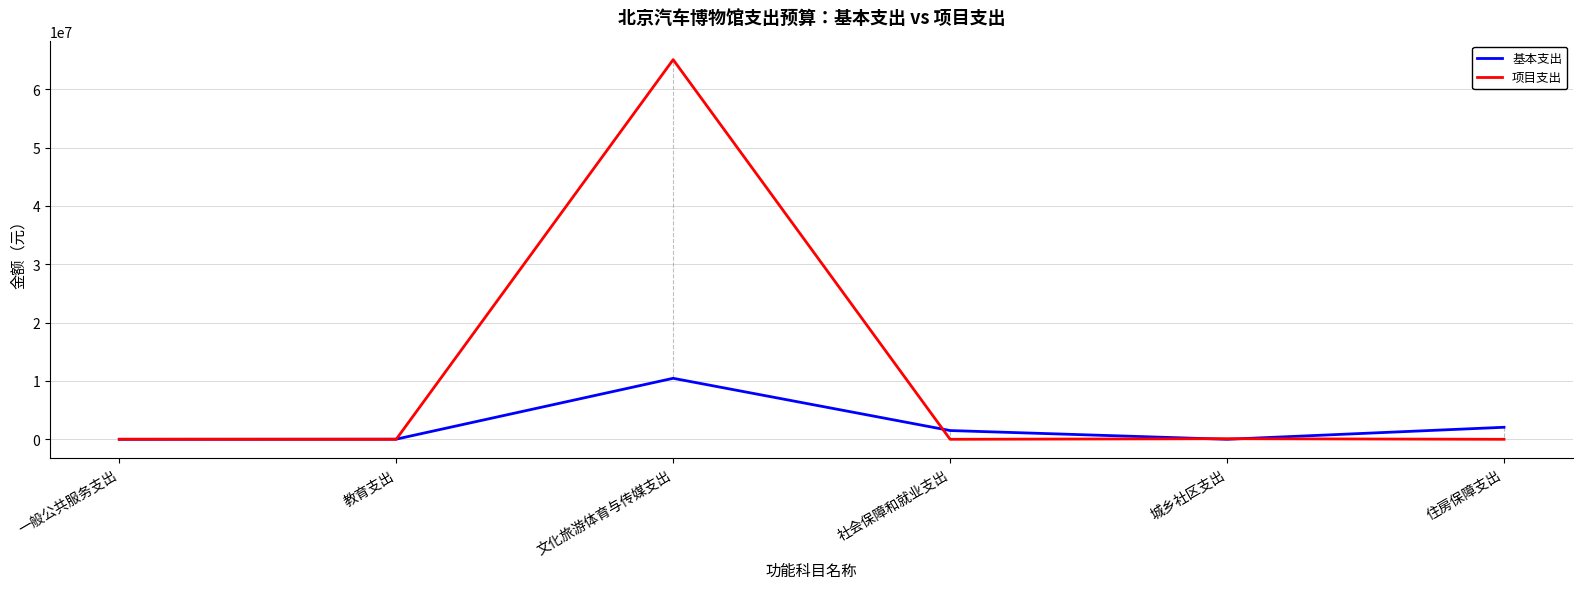

Read the 基本支出 value at 文化旅游体育与传媒支出.

10454836.0